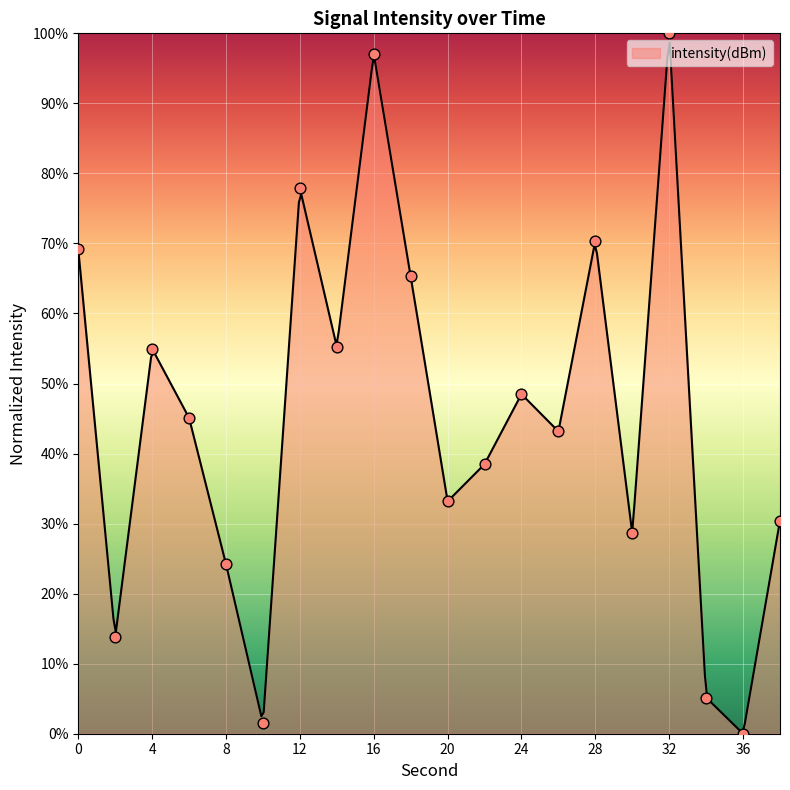

Approximately how many times larger is the value at 6 compared to 38?

1.5